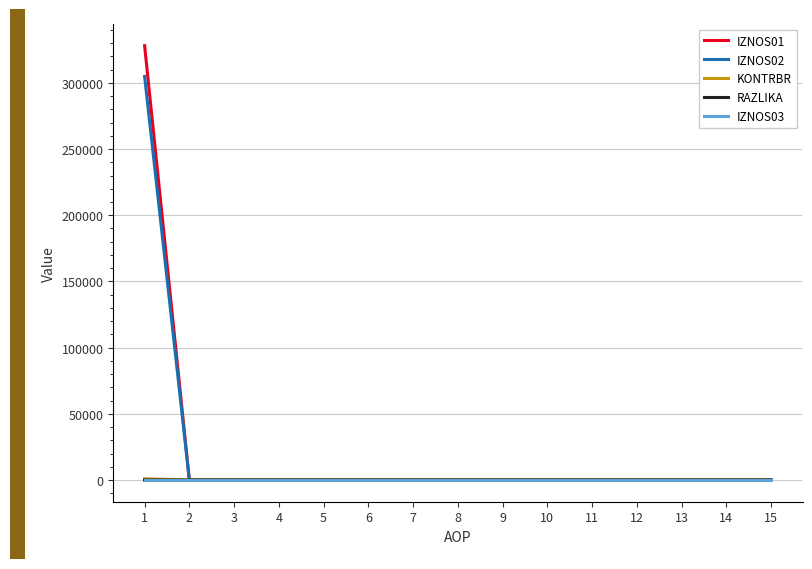

What is the maximum value shown in the chart?

328040.5